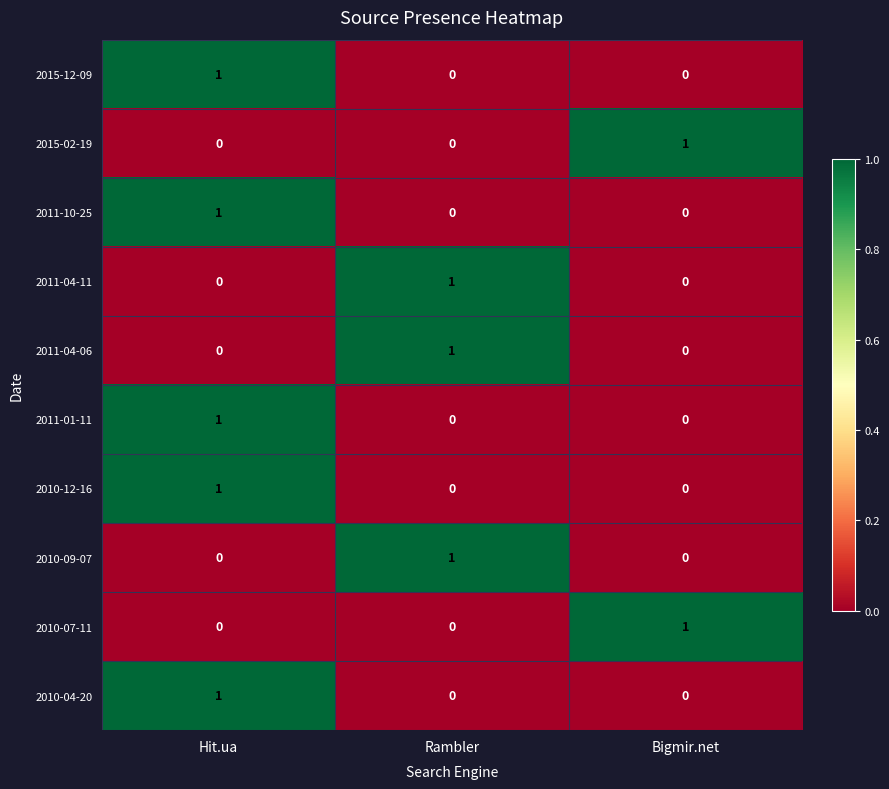

How many 2015-02-19 values are between 0 and 1?

3